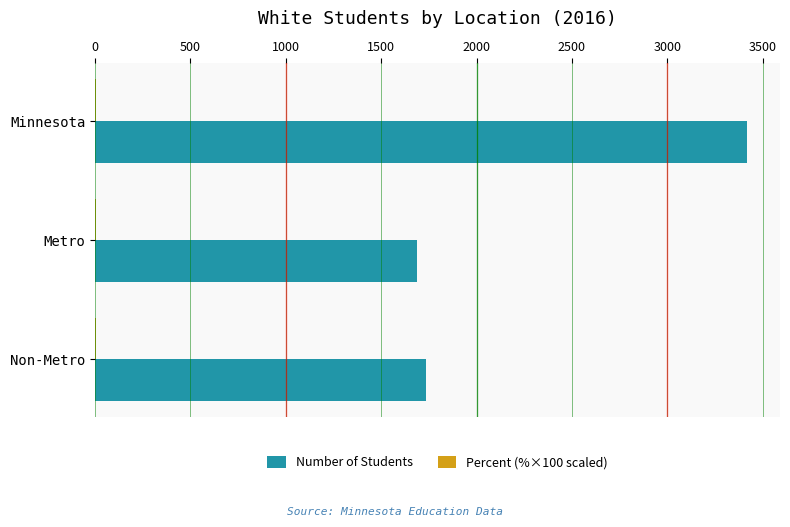

True or false: Number of Students has a value of 1687.0 at Metro.

True